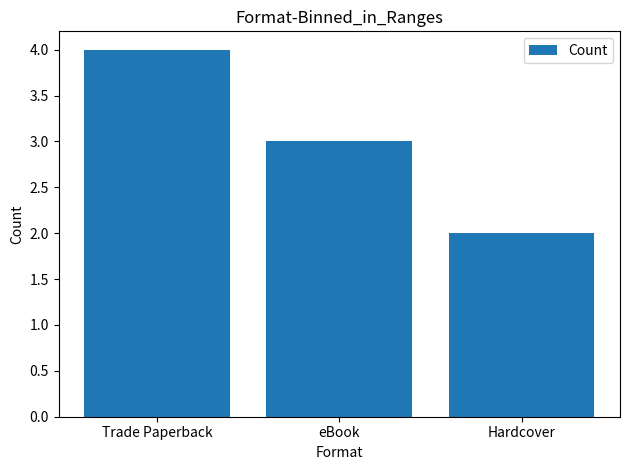

Rank the categories by value from lowest to highest.

Hardcover, eBook, Trade Paperback